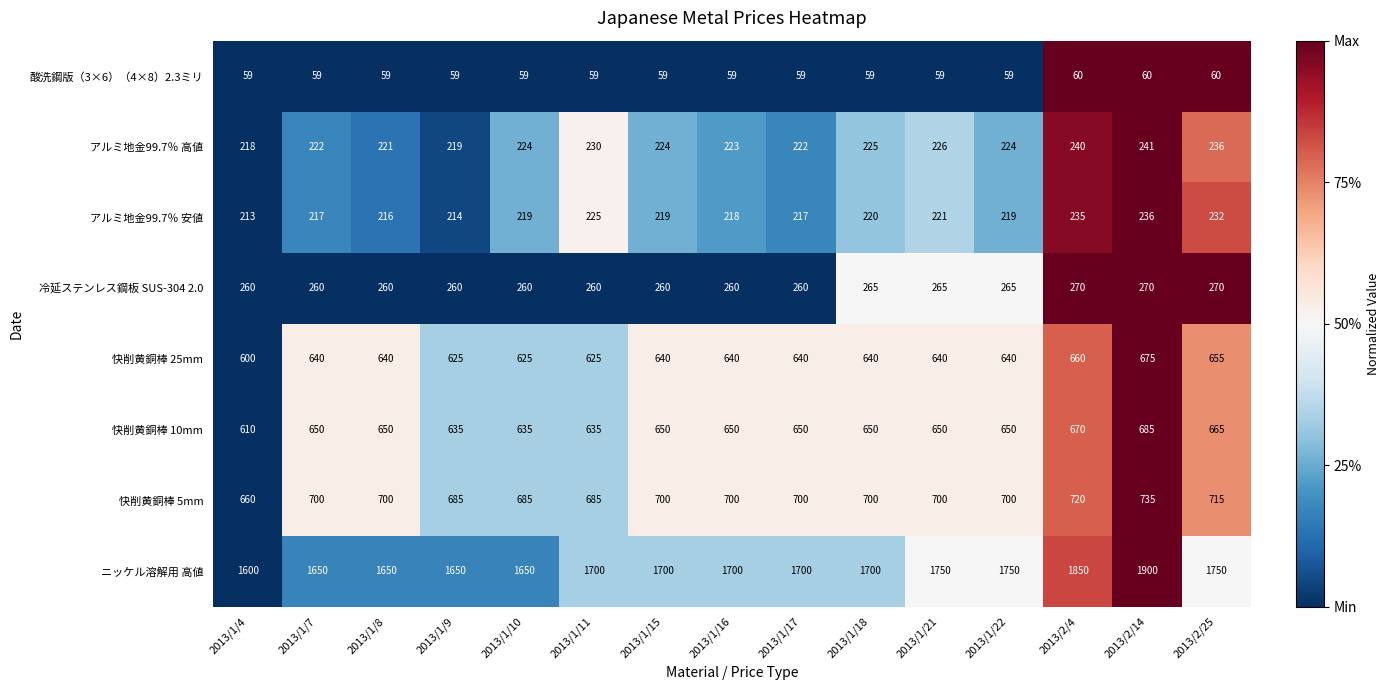

What is the sum of all ニッケル溶解用 高値 values?

25700